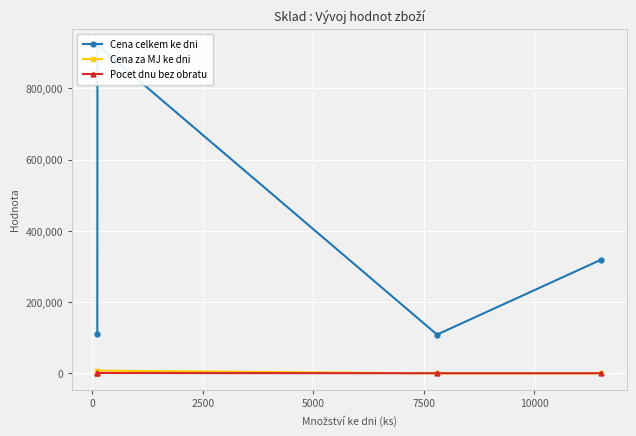

Which series has the largest range (max minus min)?

Cena celkem ke dni